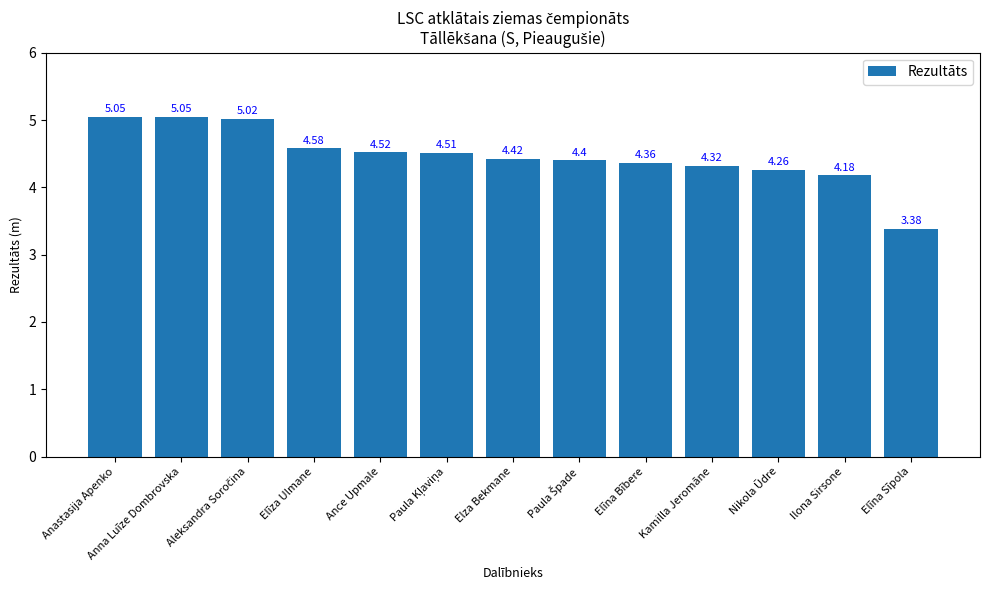

What is the difference between the second highest and minimum values?

1.7